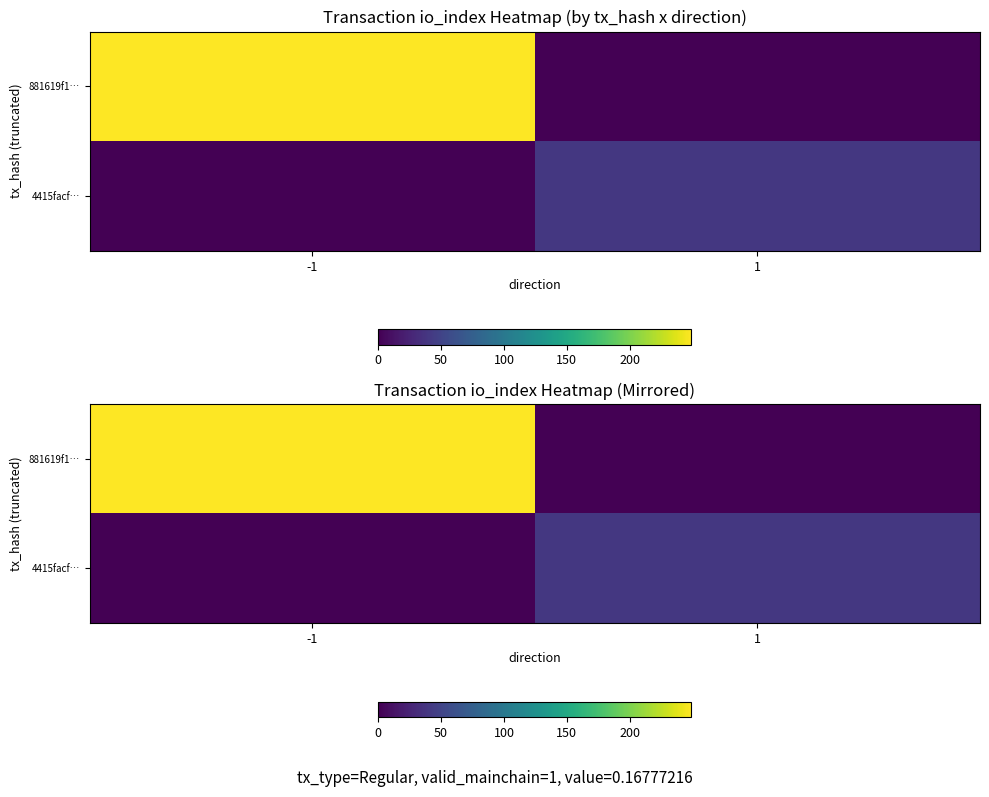

Read the 4415facf… value at 1.

40